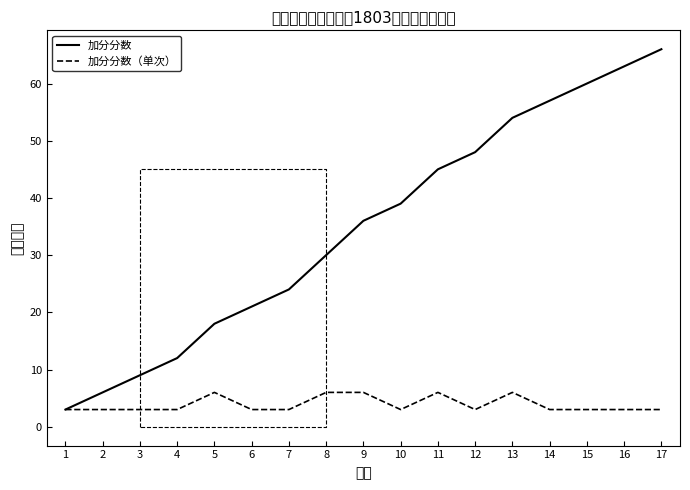

True or false: 加分分数 and 加分分数（单次） intersect in this chart.

False